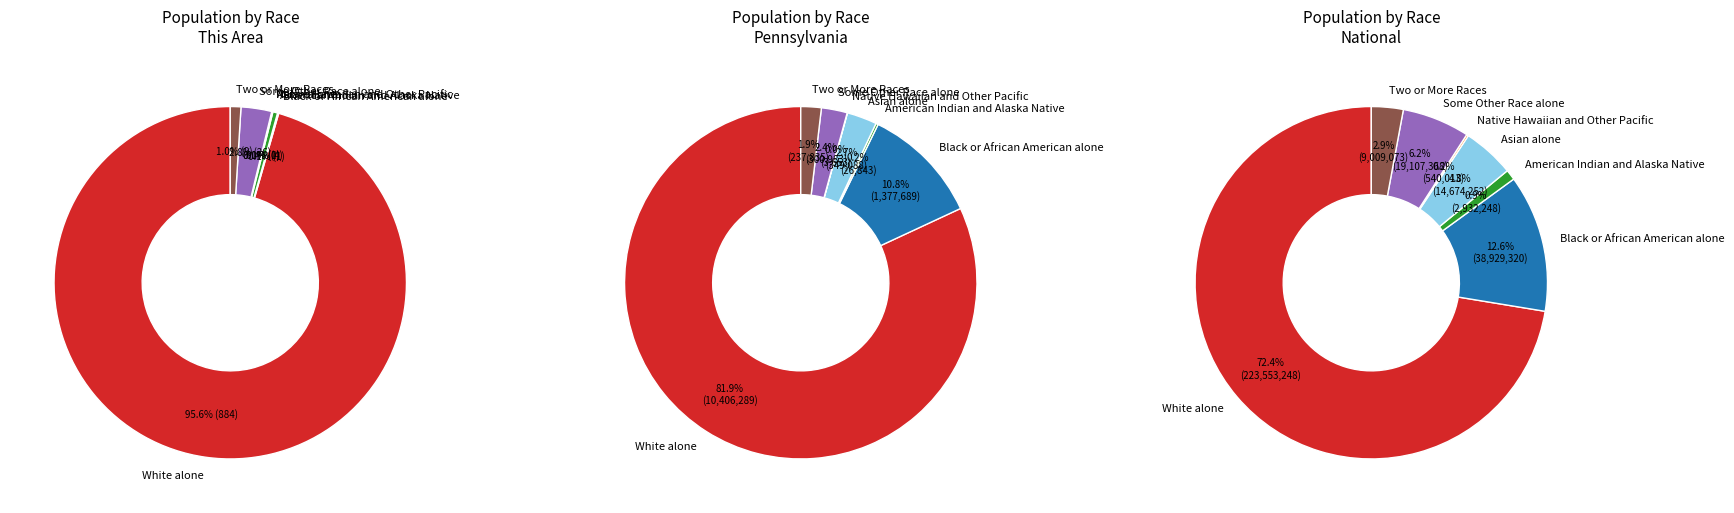

The Black or African American alone slice represents 12% of the pie. True or false?

False